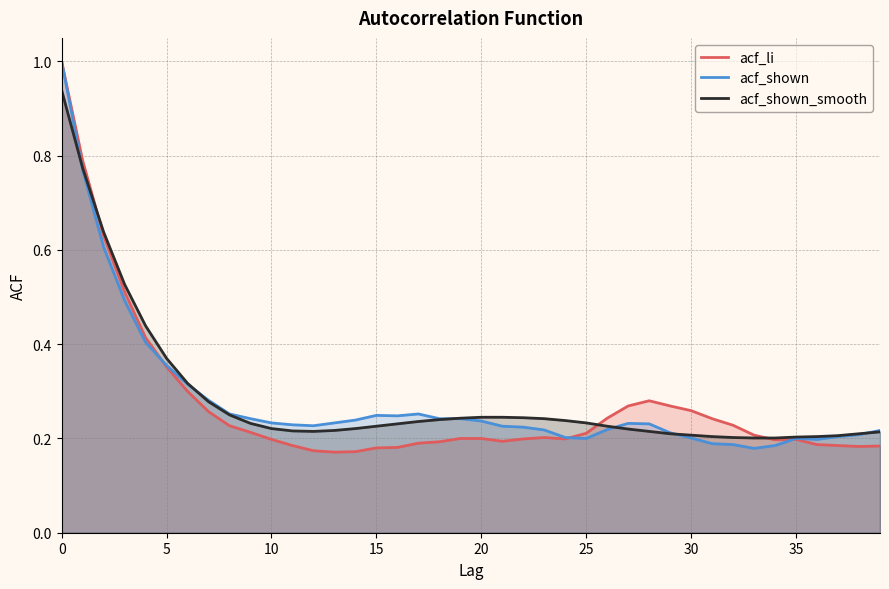

Which series has the largest total across all categories?

acf_shown_smooth